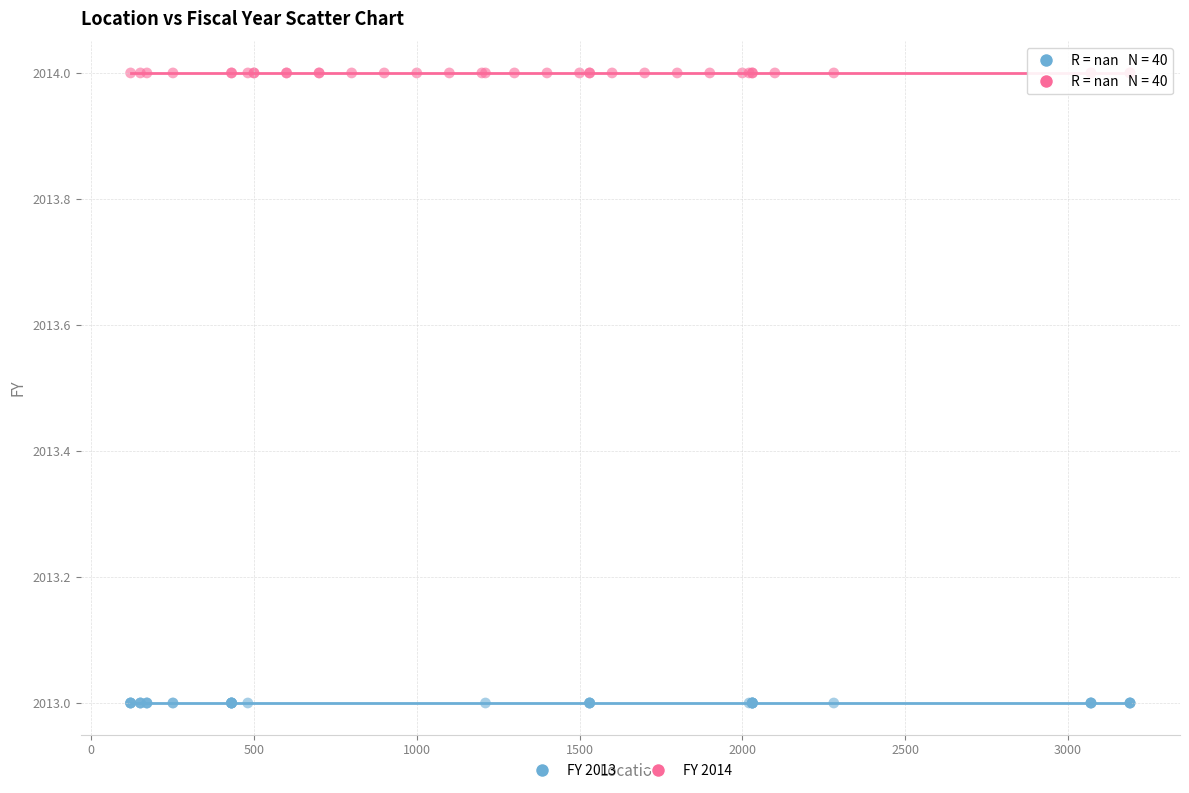

Which series contains the lowest Y value?

FY 2013